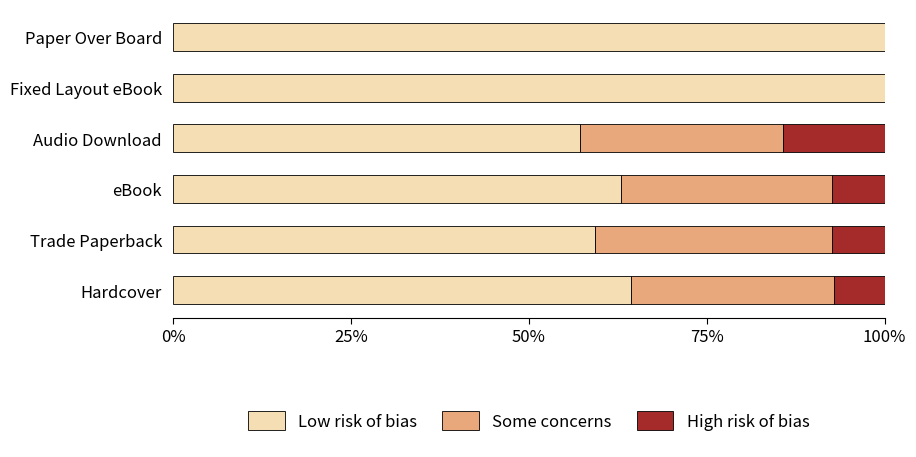

The value of Low risk of bias at Fixed Layout eBook is 100.0. True or false?

True